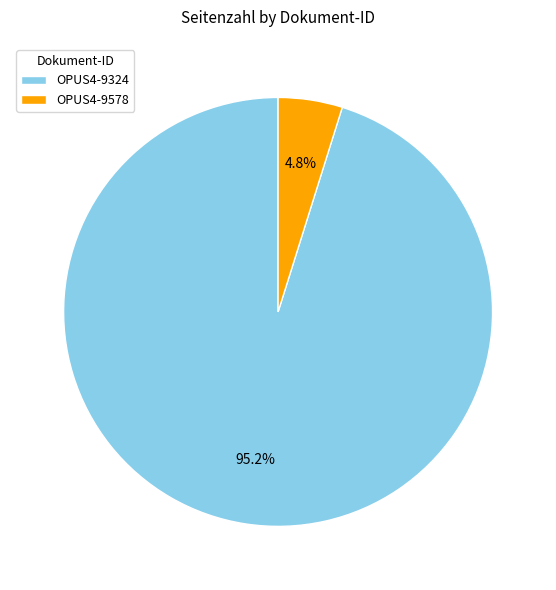

Which category accounts for the majority?

OPUS4-9324